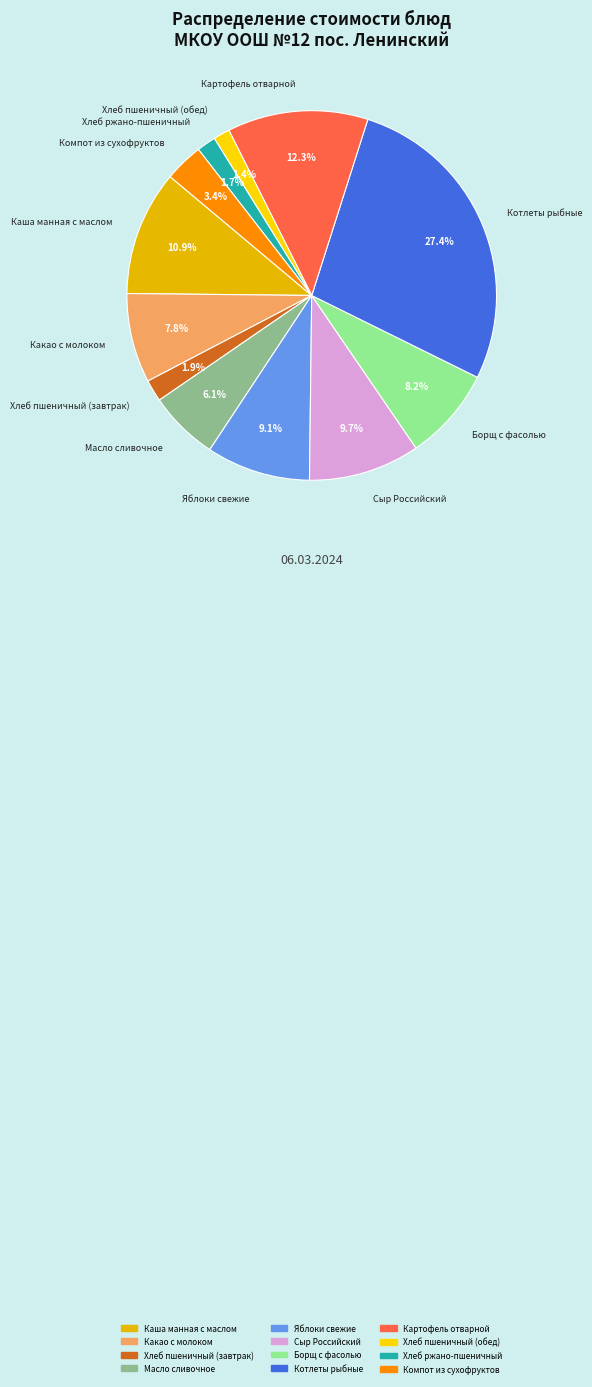

Is Хлеб пшеничный (завтрак) the majority of the pie?

No